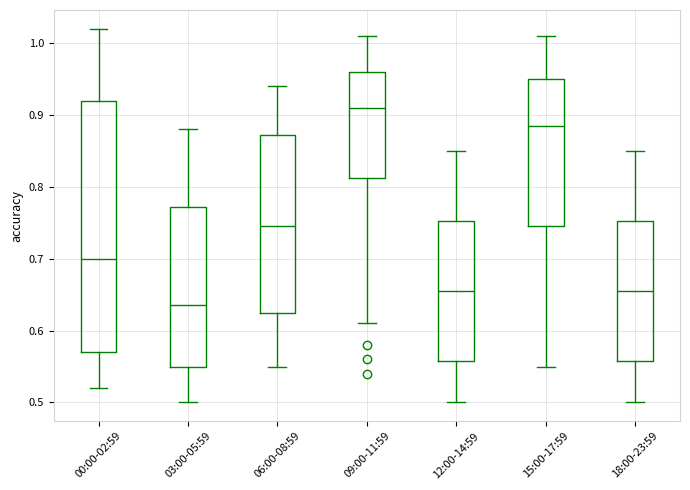

Which box has the highest median line?

09:00-11:59